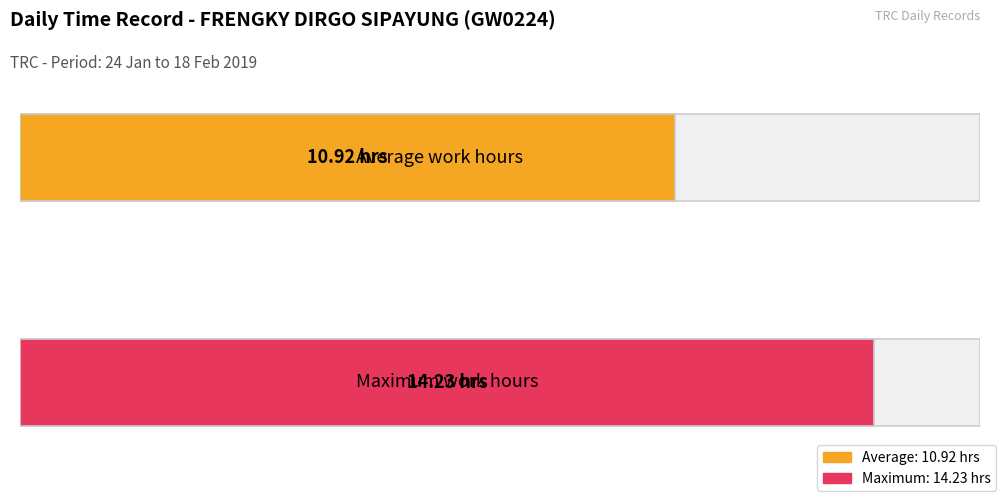

What is the maximum value shown in the chart?

14.2